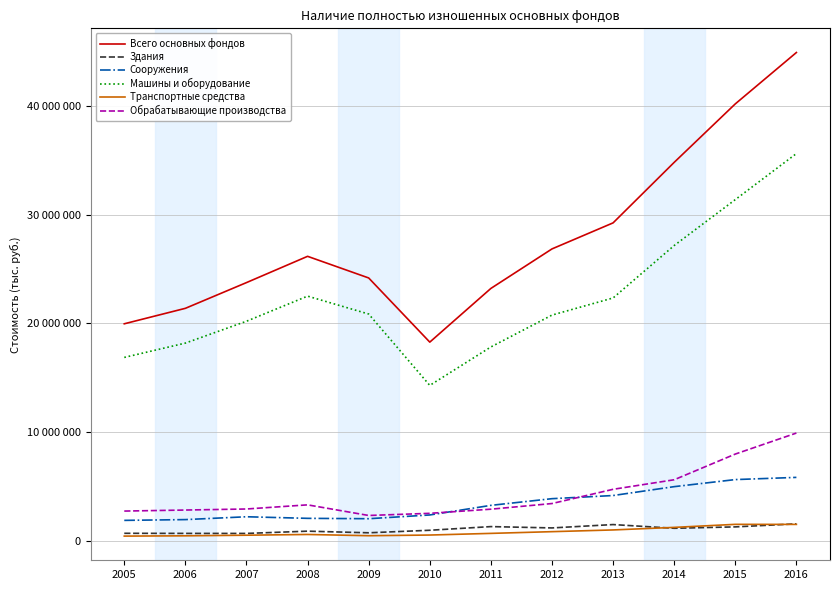

Where does the Обрабатывающие производства series first go above 3298226?

2012